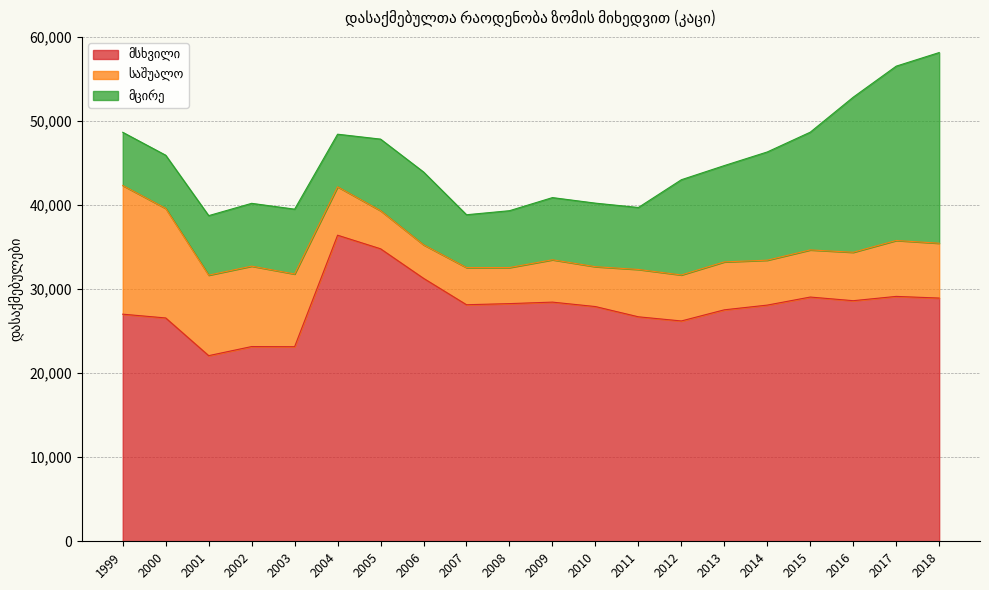

What is the difference between the highest and lowest values at 2007?

23723